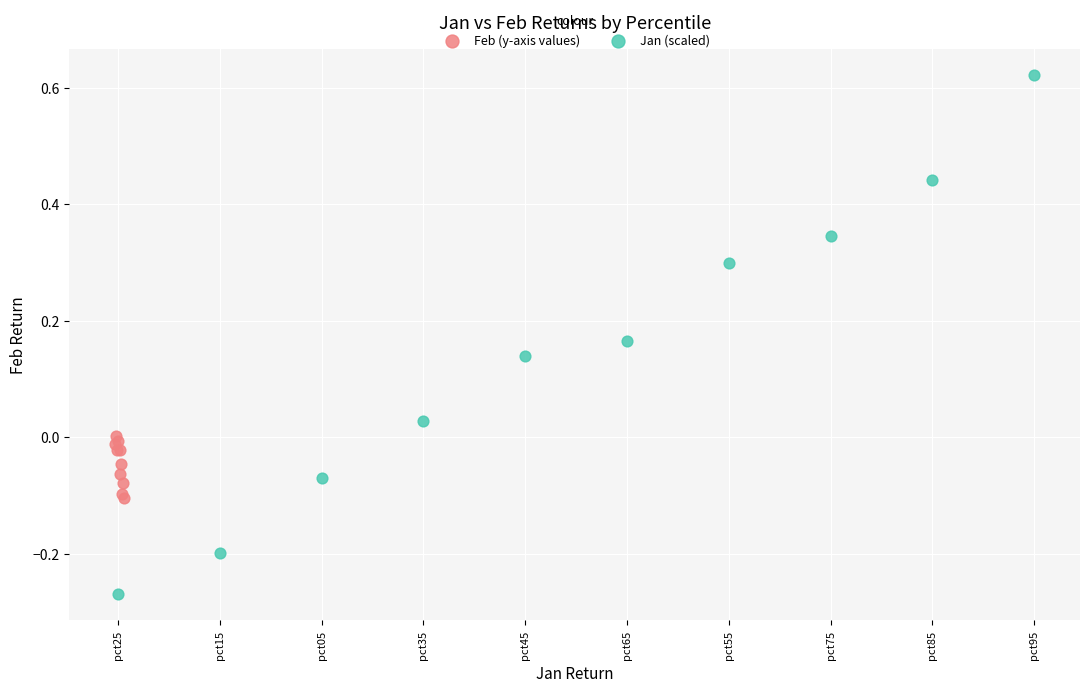

Which series contains the lowest Y value?

Jan (scaled)